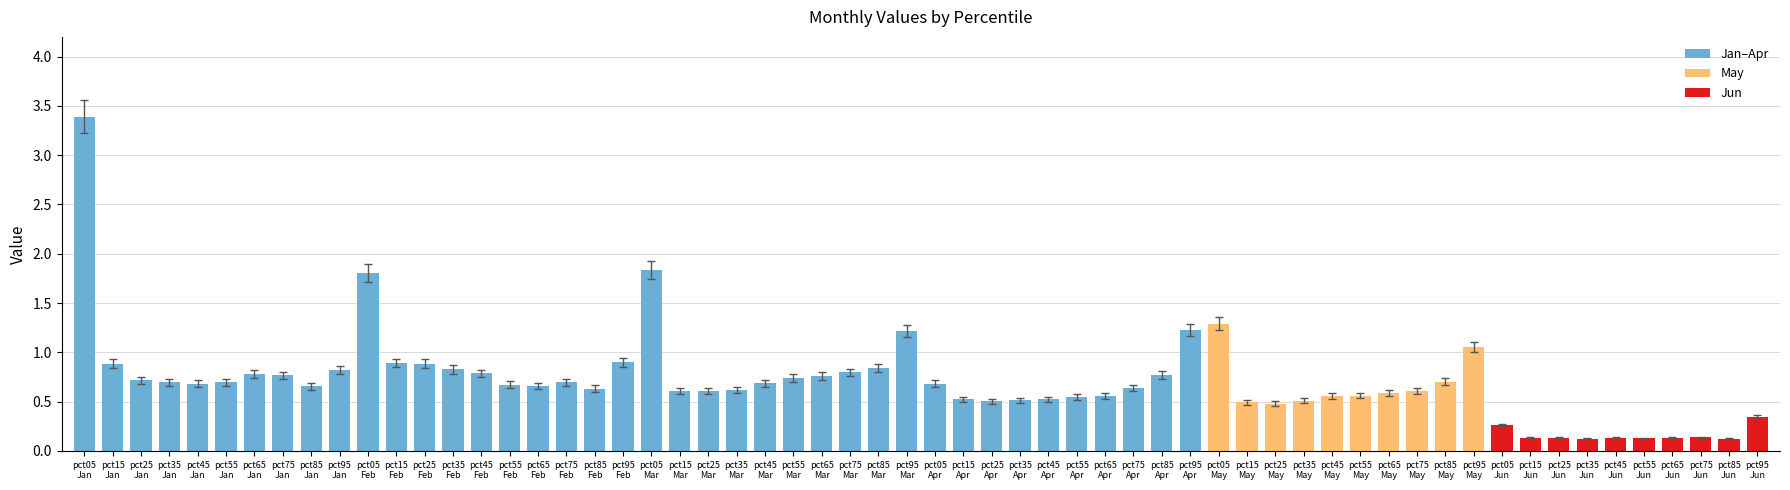

Does the chart contain any negative values?

No